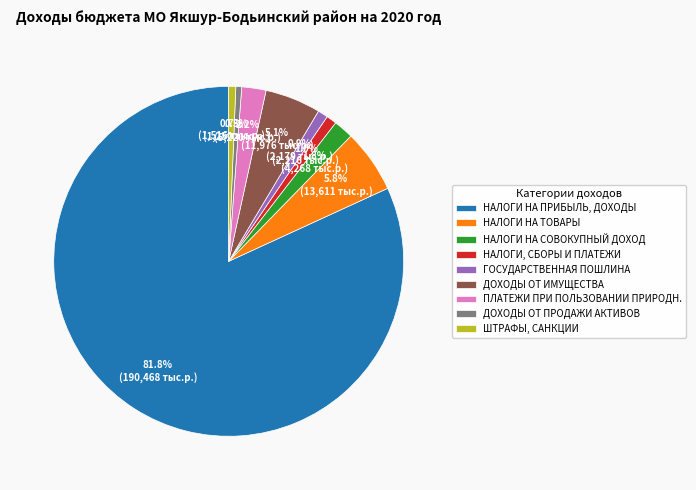

Between НАЛОГИ НА ТОВАРЫ and НАЛОГИ, СБОРЫ И ПЛАТЕЖИ, which is larger?

НАЛОГИ НА ТОВАРЫ